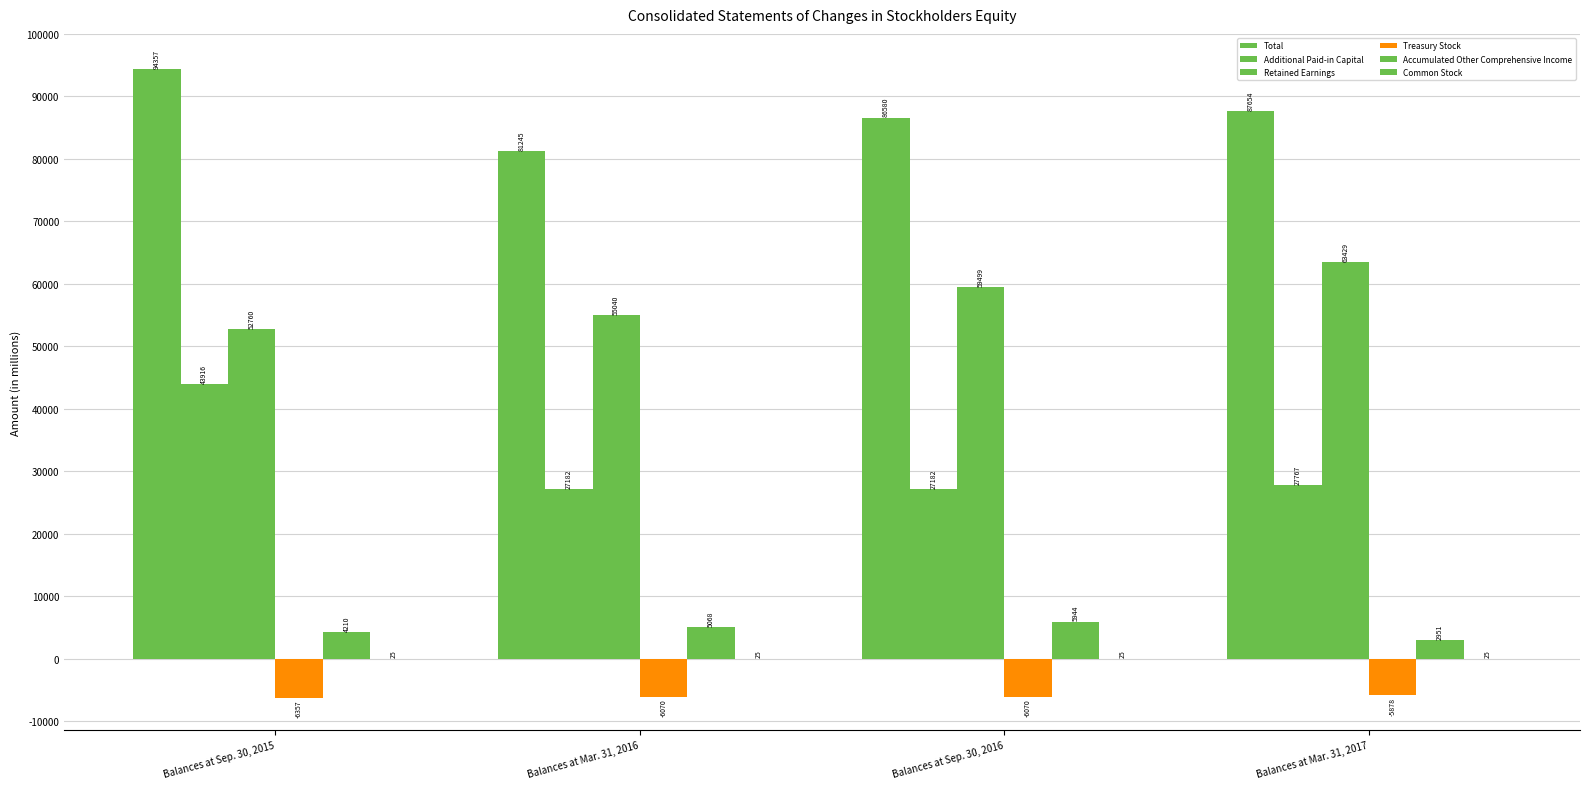

What is the difference between the maximum and minimum values in the Retained Earnings series?

10669